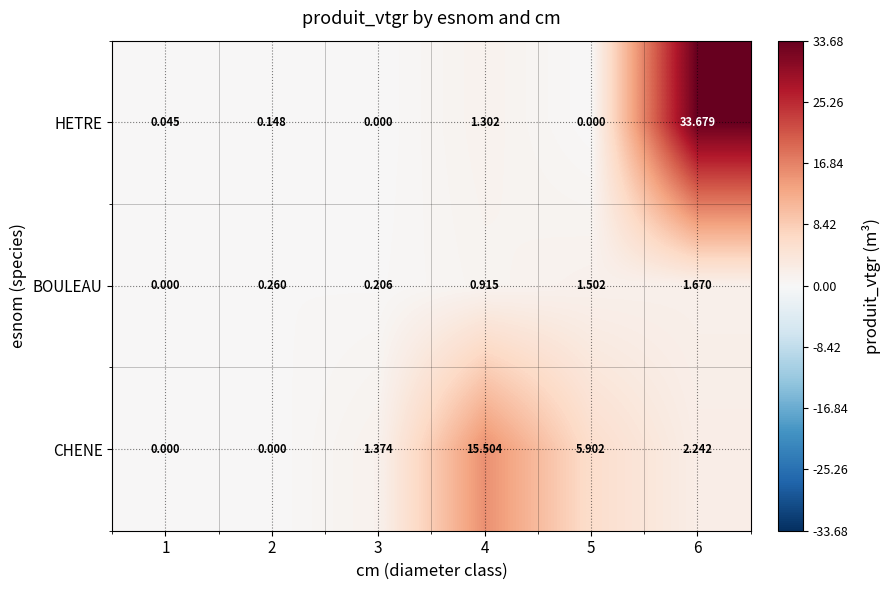

Which series changed the most between 2 and 3?

CHENE